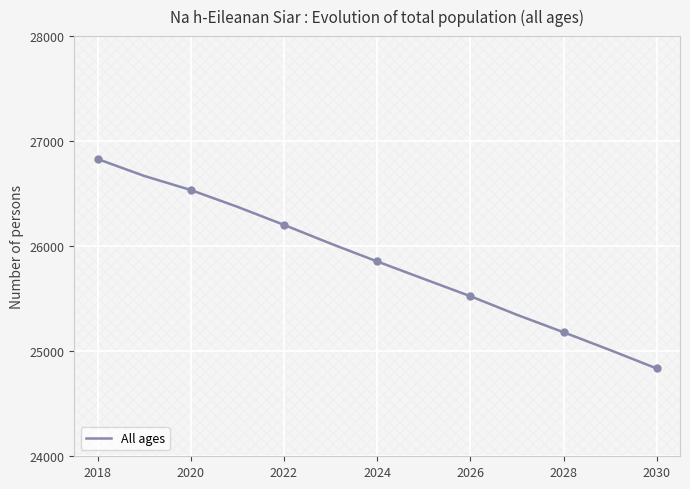

The value of All ages at 2024 is 25855. True or false?

True